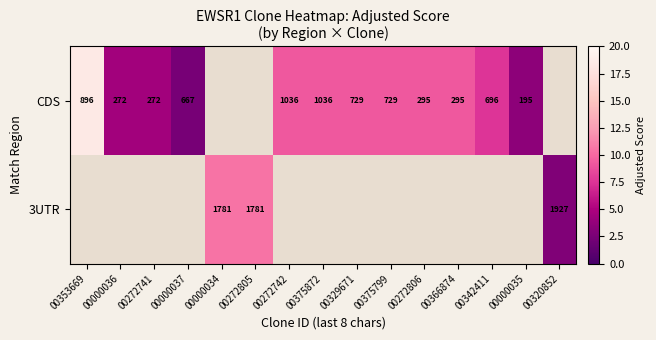

Is the value of 3UTR at 00272805 greater than the value of CDS at 00375799?

Yes